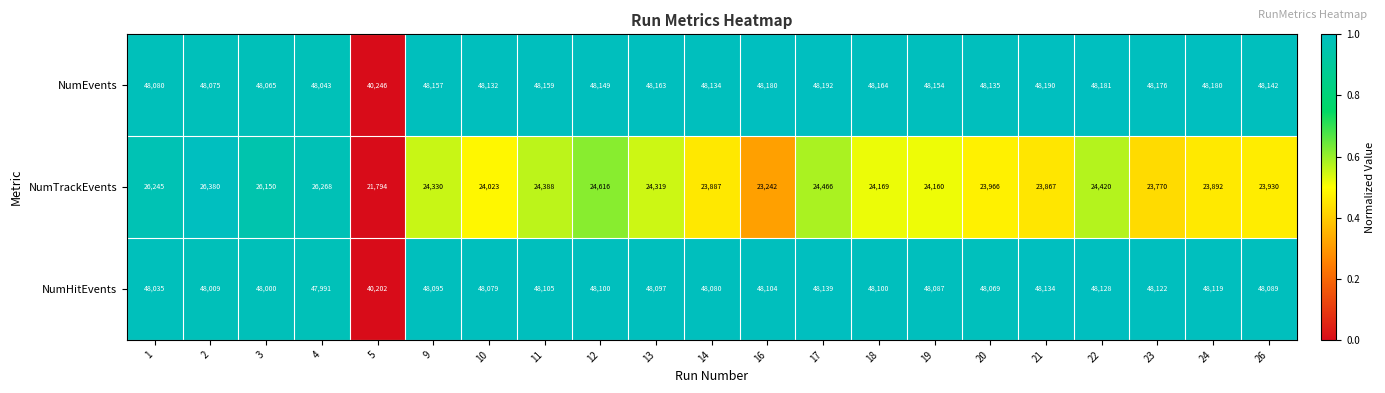

At which label is NumHitEvents closest to 44170?

4